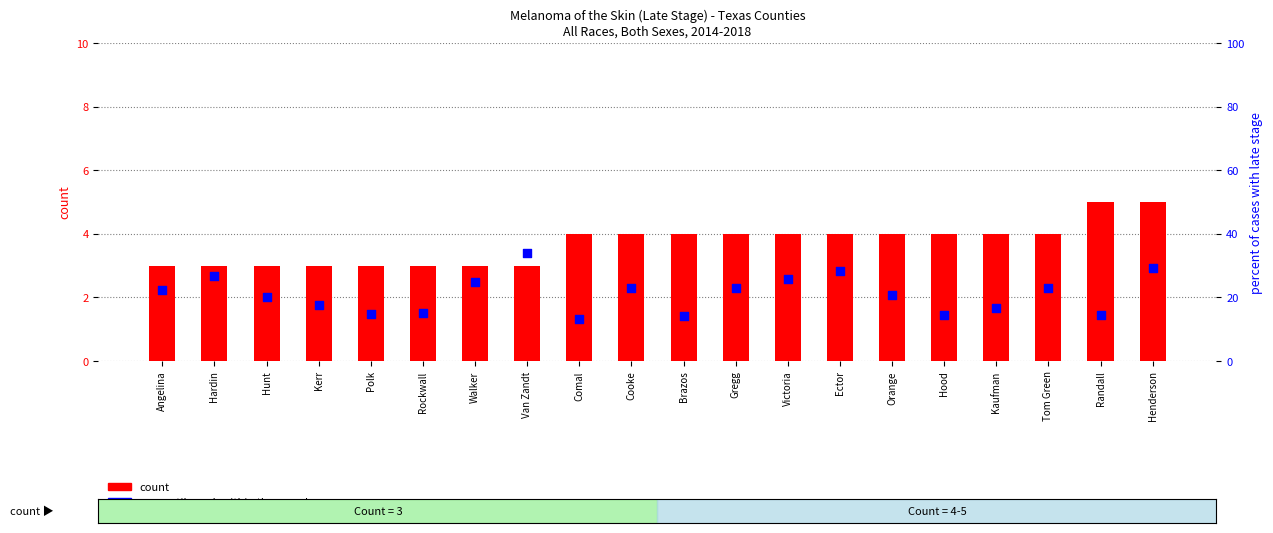

What is the total value across all series at Gregg?

26.9